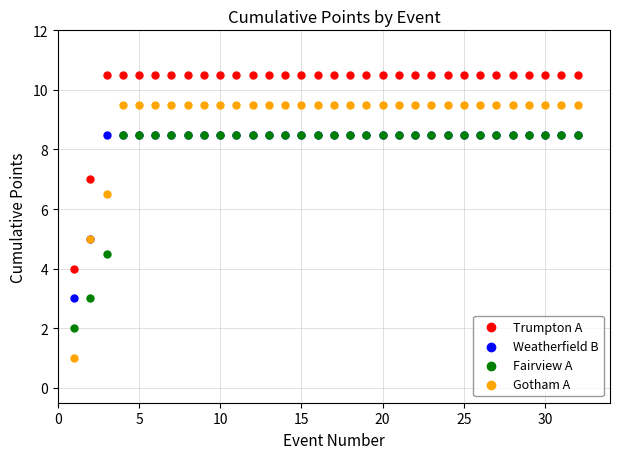

What are all the series names shown in the legend?

Trumpton A, Weatherfield B, Fairview A, Gotham A